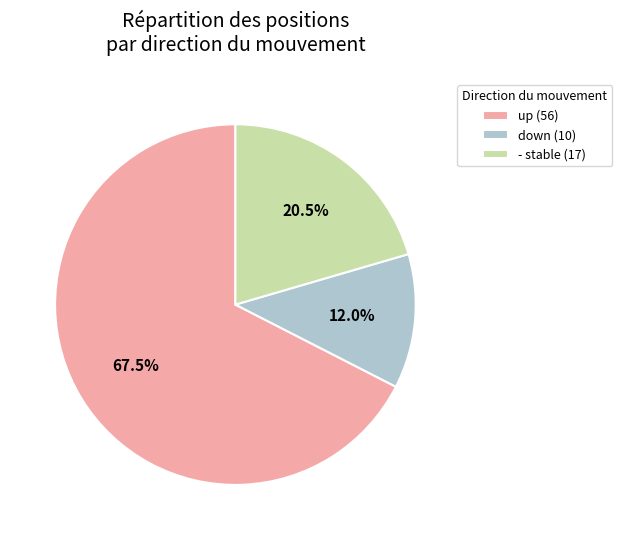

Is there any slice that represents more than half of the pie?

Yes